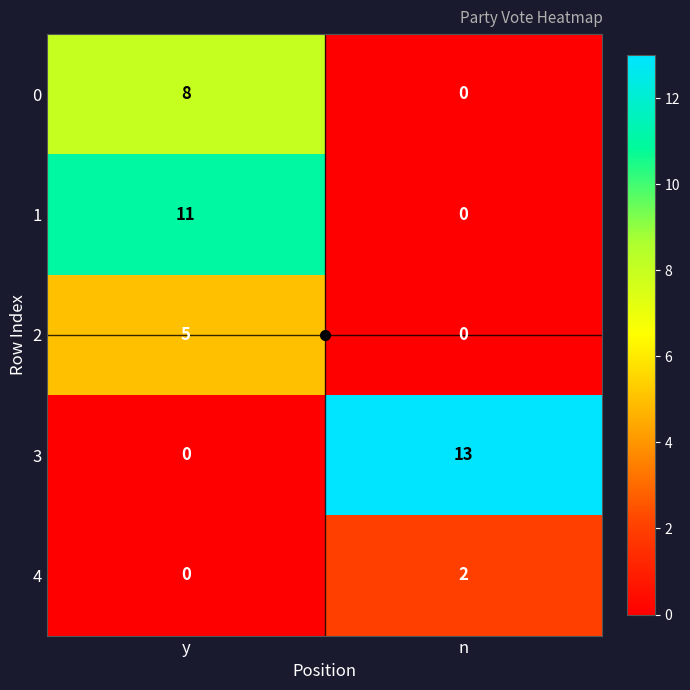

What is the difference between the highest and lowest values at y?

11